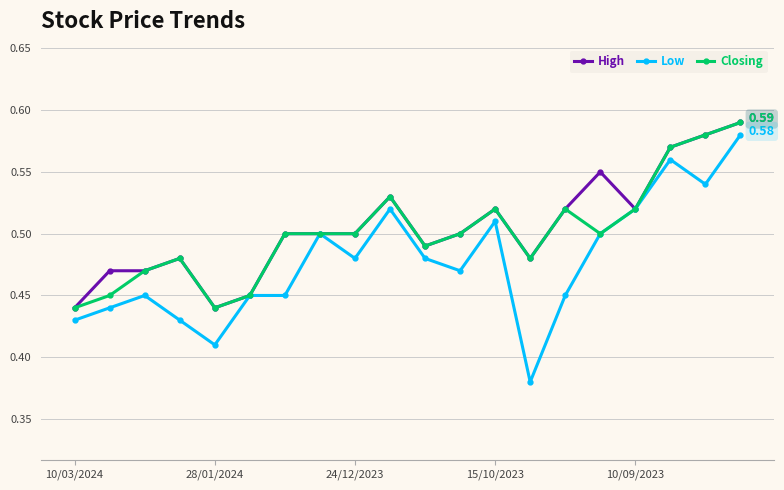

True or false: Closing has more than 2 points higher than both neighbors.

True